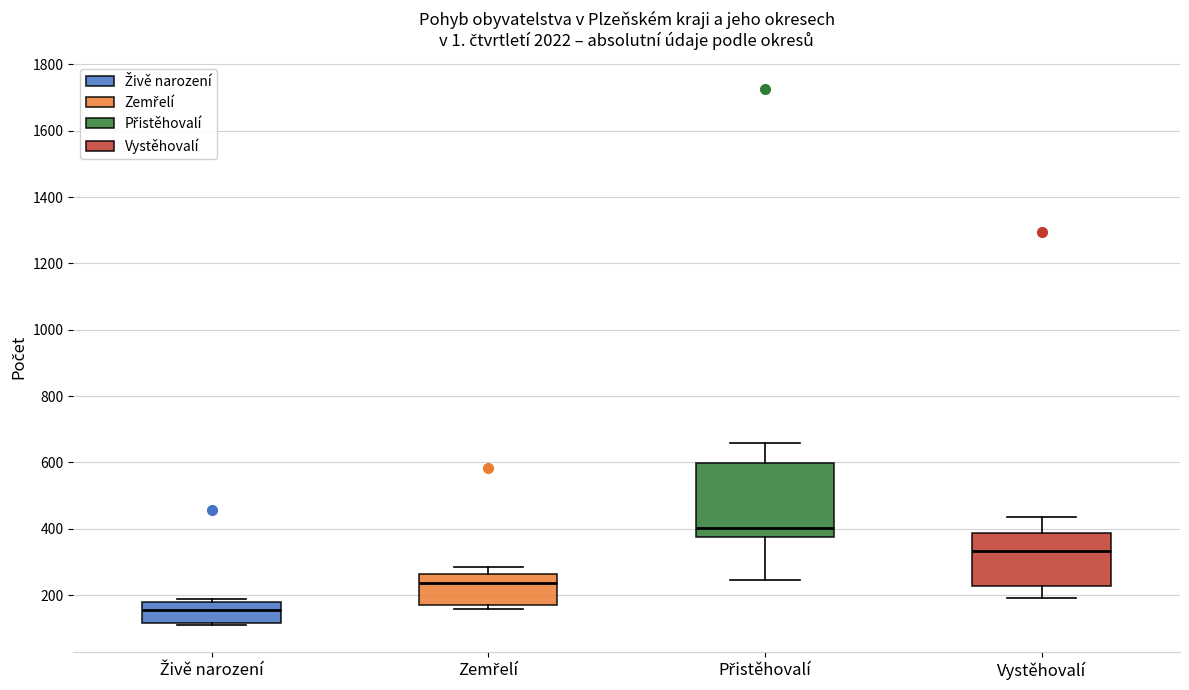

Reading left to right, transcribe this box plot: for each box, give where its median line is, the range the box spans, and where its two whiskers end, as read against the y-axis. The values are not printed on the chart, so give them approximately, as read against the axis.

Živě narození: median 160, box 120 to 180, whiskers 100 to 180 (just above the box's upper edge)
Zemřelí: median 240, box 160 to 260, whiskers 160 (just below the box's lower edge) to 280
Přistěhovalí: median 400, box 380 to 600, whiskers 240 to 660
Vystěhovalí: median 340, box 220 to 380, whiskers 200 to 440